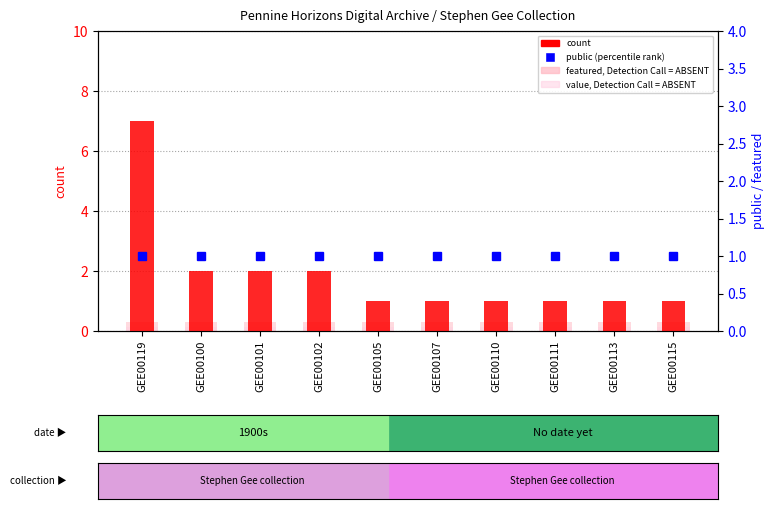

Between GEE00101 and GEE00115, which series saw the biggest shift?

count